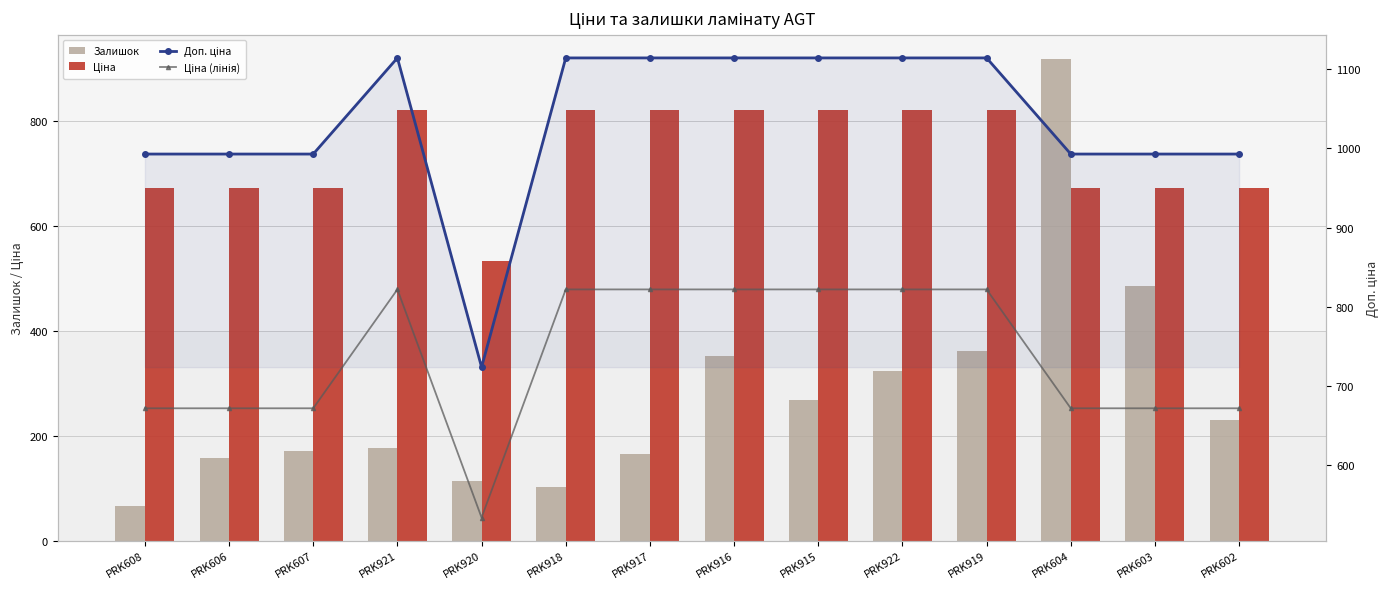

What is the highest value of the Доп. ціна series?

1114.0